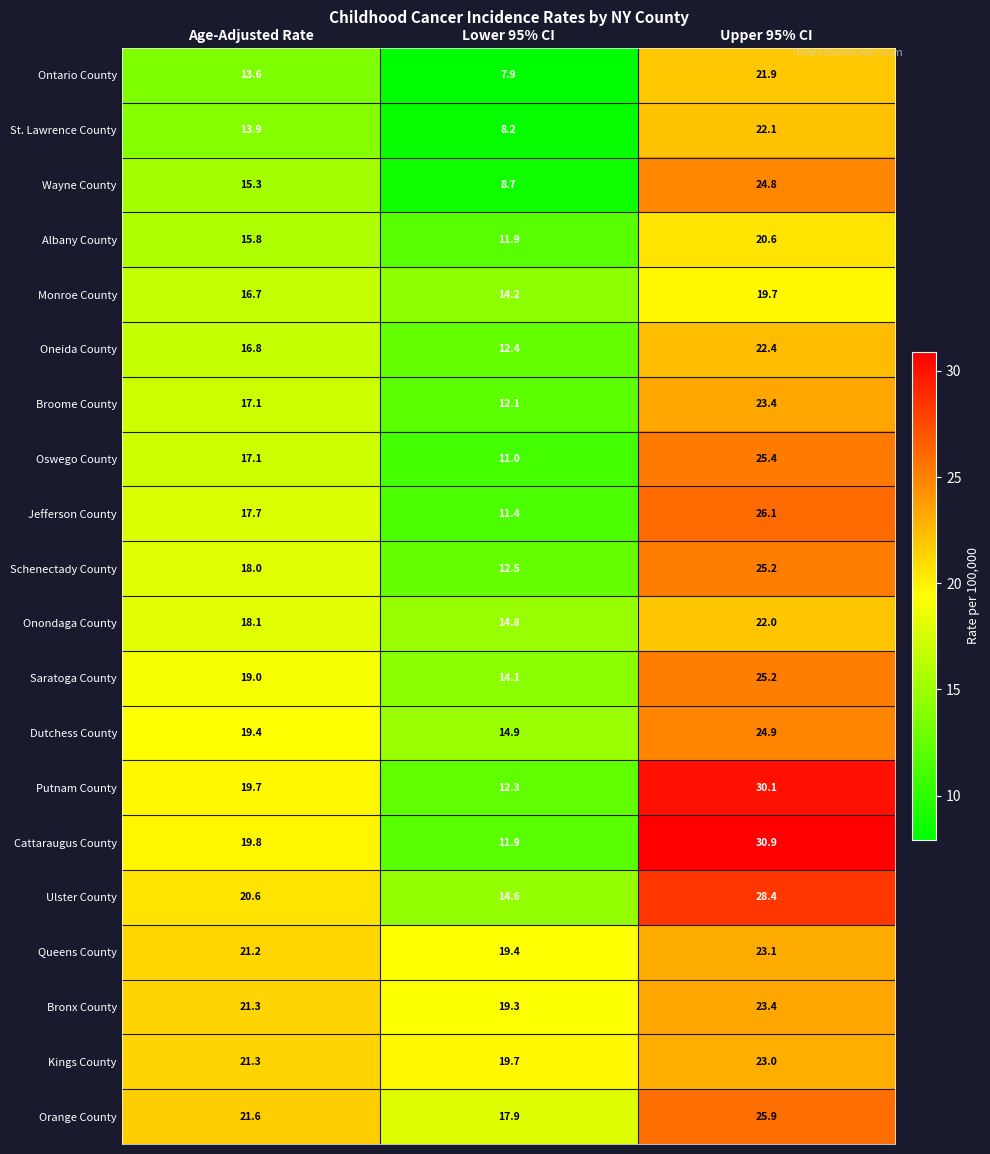

Where is Bronx County nearest to the value 21?

Age-Adjusted Rate